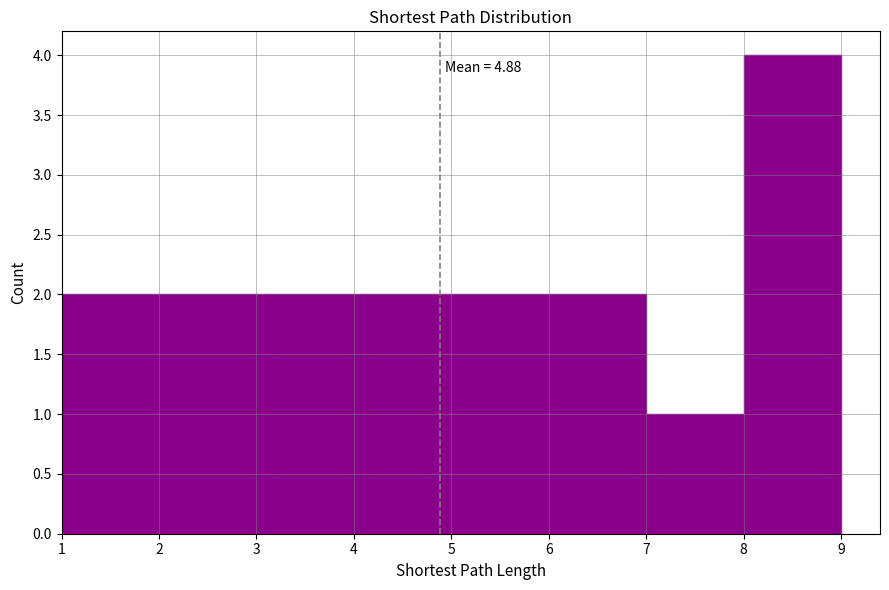

Over which range of the x-axis is the bar tallest?

8 to 9